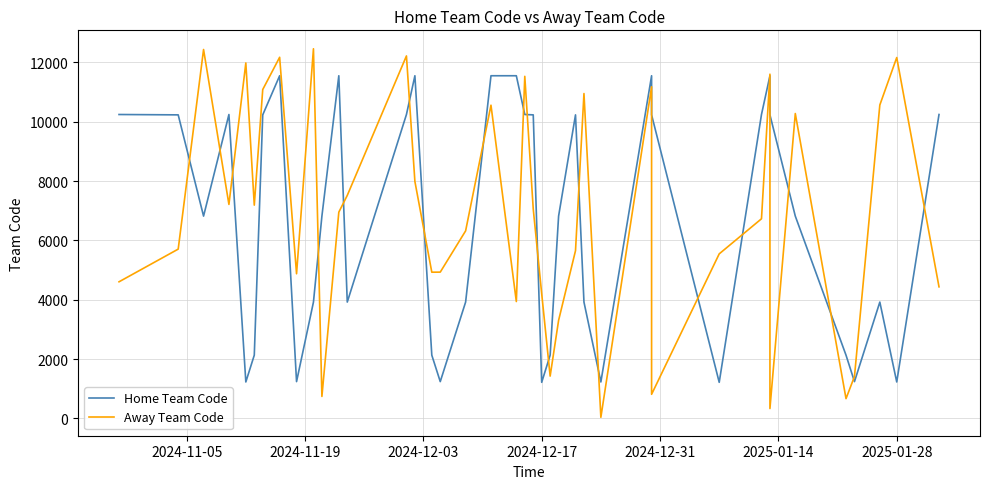

The Away Team Code series shows 9135 at 25. True or false?

False